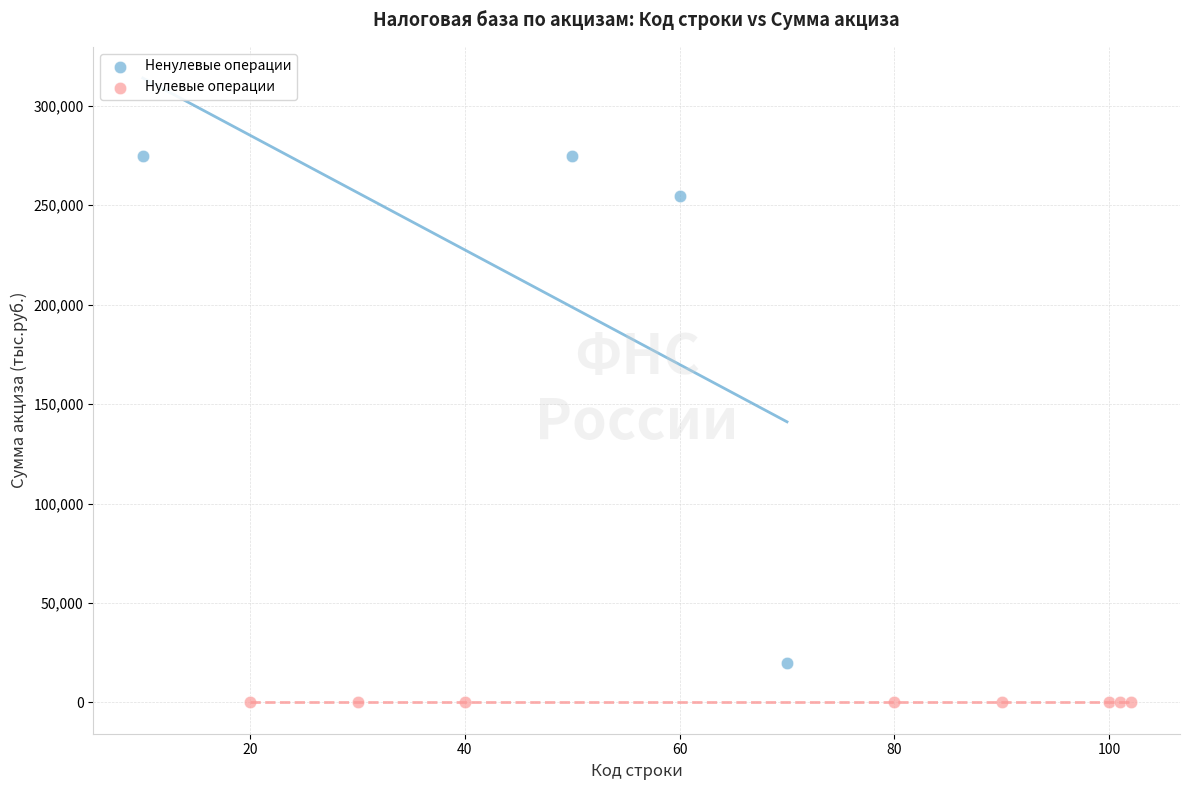

Which series reaches the maximum Y coordinate?

Ненулевые операции